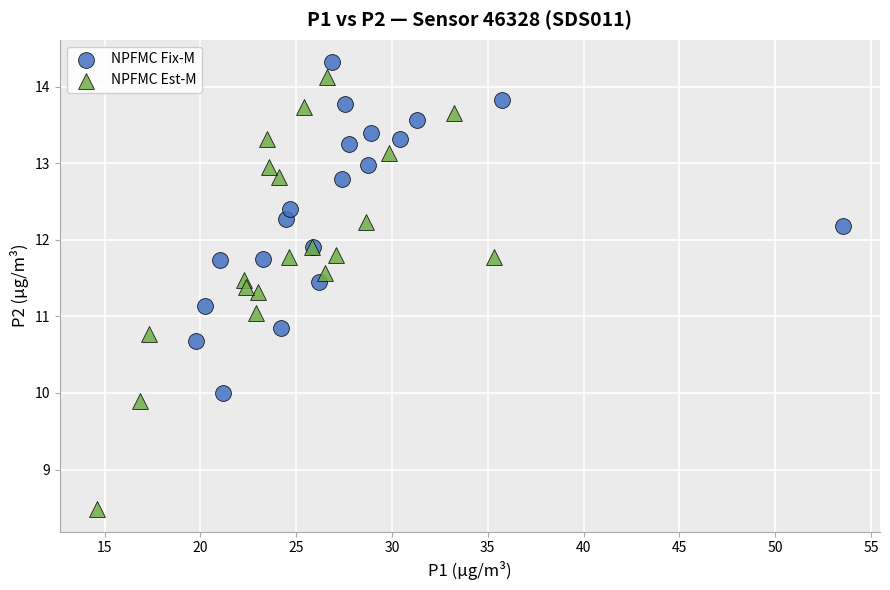

Which series has the largest Y range (max minus min)?

NPFMC Est-M